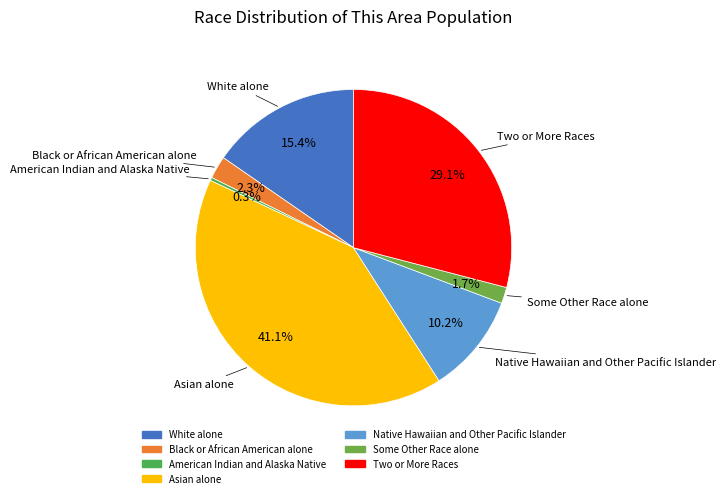

To the nearest percent, what is the difference between the Two or More Races and American Indian and Alaska Native slice percentages?

29%